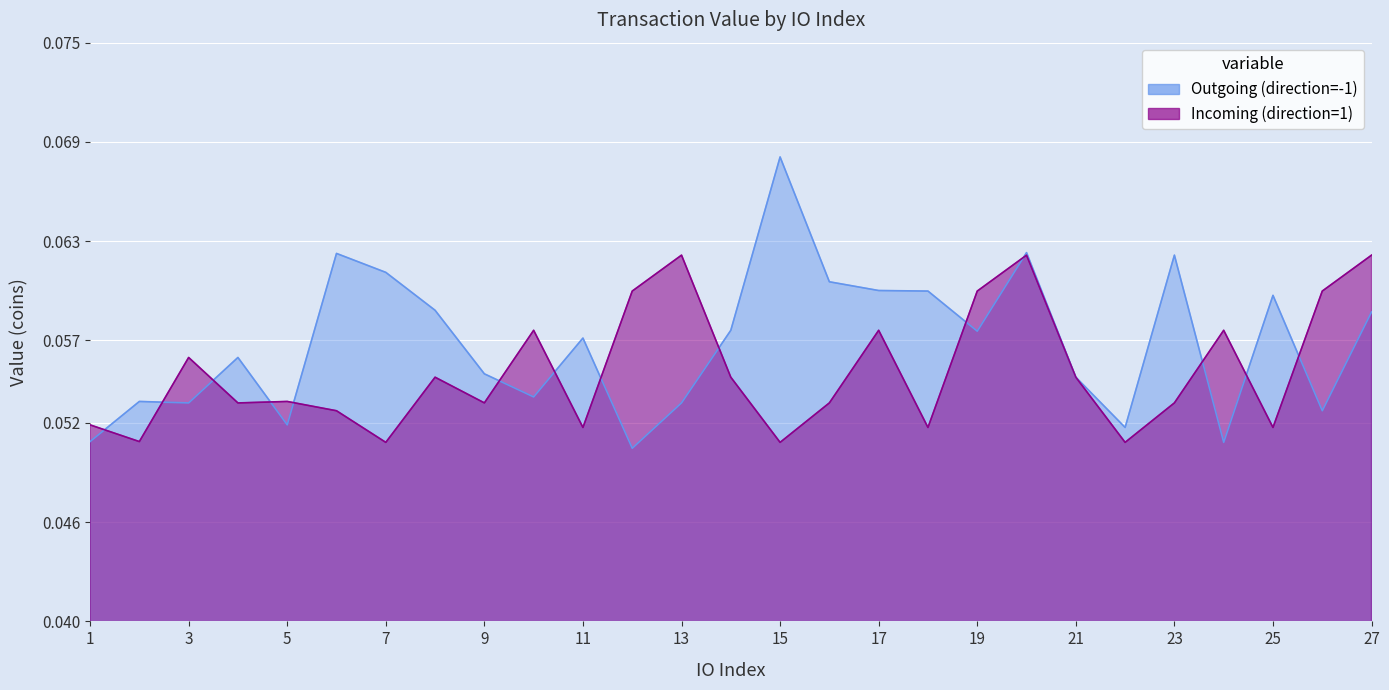

What value does the Outgoing (direction=-1) series have at 20?

0.1